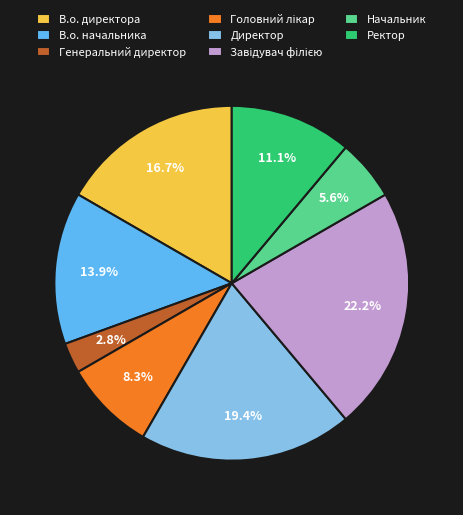

Which category has the smallest portion of the pie?

Генеральний директор